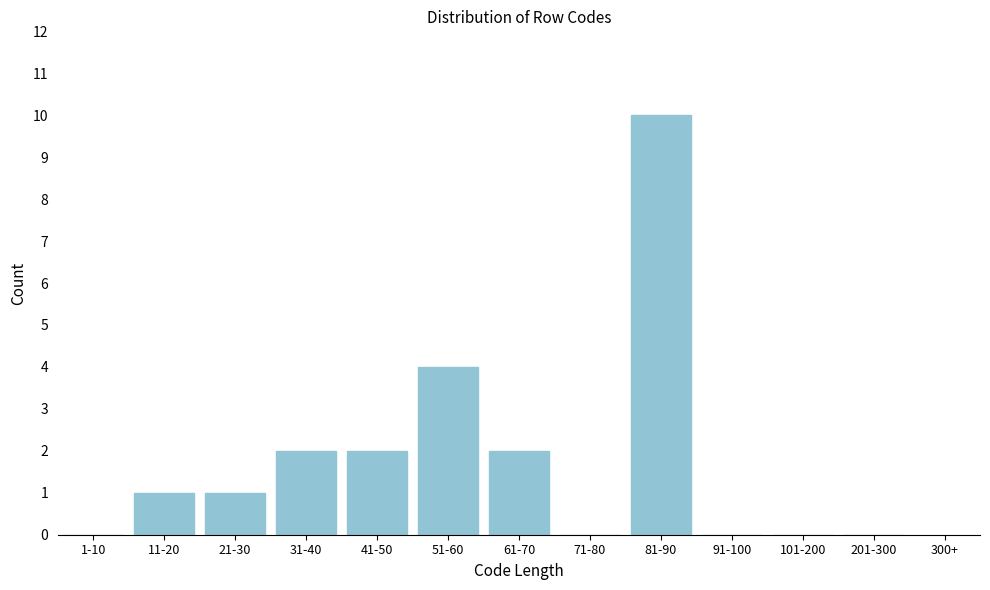

Reading left to right, extract all data points from this chart.

1-10=0	11-20=1	21-30=1	31-40=2	41-50=2	51-60=4	61-70=2	71-80=0	81-90=10	91-100=0	101-200=0	201-300=0